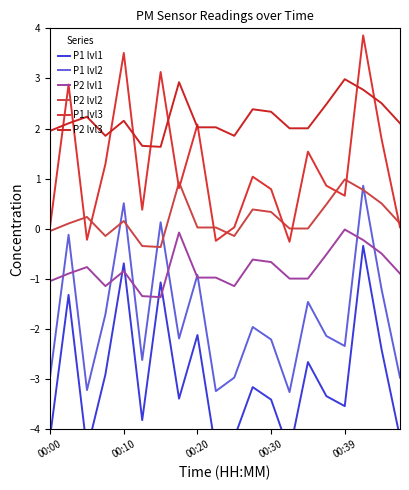

Between 12 and 14, which series saw the biggest shift?

P1 lvl1